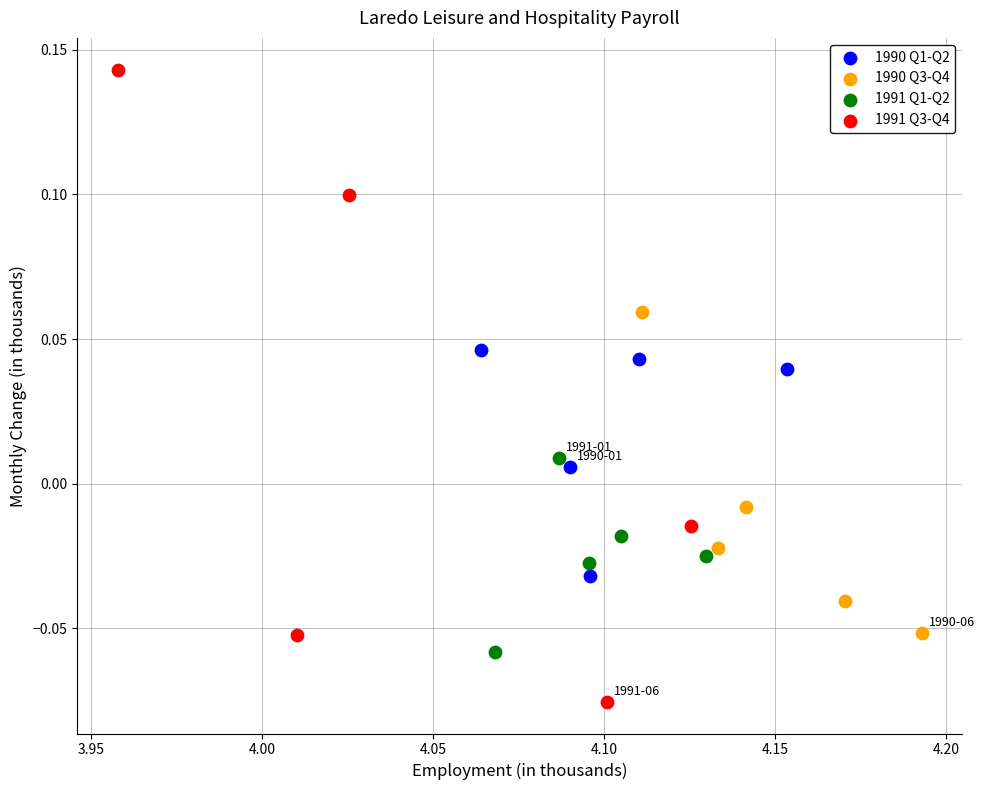

Which series reaches the maximum Y coordinate?

1991 Q3-Q4